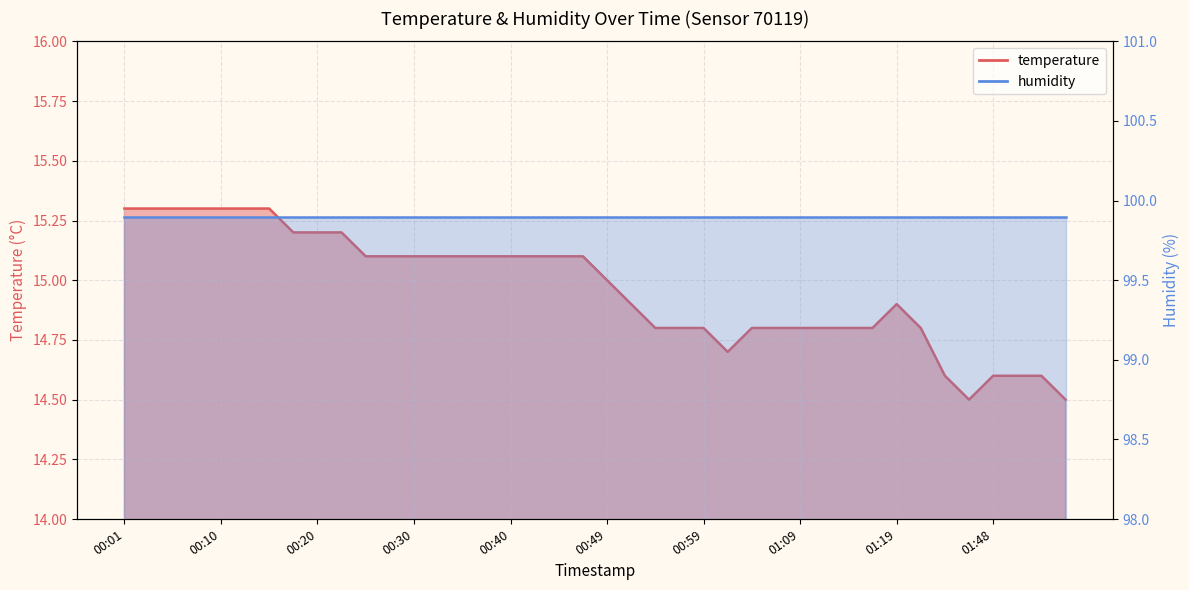

Reading right to left, list all the values displayed in this chart.

01:56=14.5	01:54=14.6	01:51=14.6	01:48=14.6	01:46=14.5	01:43=14.6	01:27=14.8	01:19=14.9	01:16=14.8	01:14=14.8	01:11=14.8	01:09=14.8	01:06=14.8	01:04=14.8	01:02=14.7	00:59=14.8	00:57=14.8	00:54=14.8	00:52=14.9	00:49=15.0	00:47=15.1	00:45=15.1	00:42=15.1	00:40=15.1	00:37=15.1	00:35=15.1	00:32=15.1	00:30=15.1	00:27=15.1	00:25=15.1	00:23=15.2	00:20=15.2	00:18=15.2	00:15=15.3	00:13=15.3	00:10=15.3	00:08=15.3	00:06=15.3	00:03=15.3	00:01=15.3